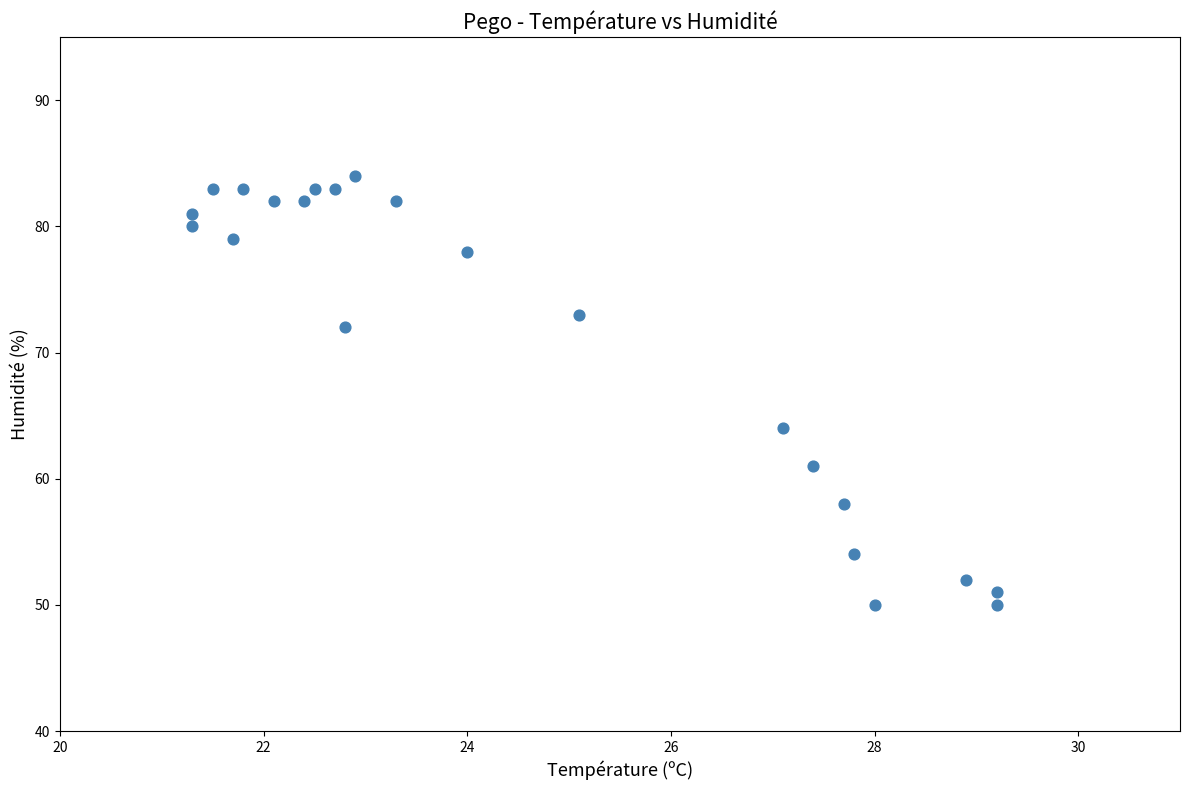

What Y value in the scatter plot is closest to 67?

64